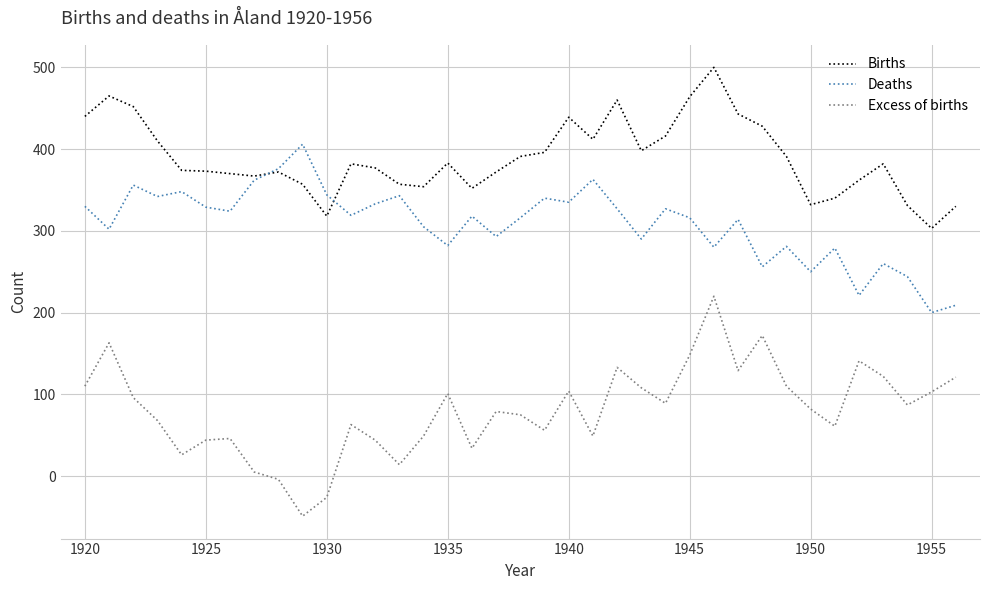

Rank the series by their maximum value, from lowest to highest.

Excess of births, Deaths, Births